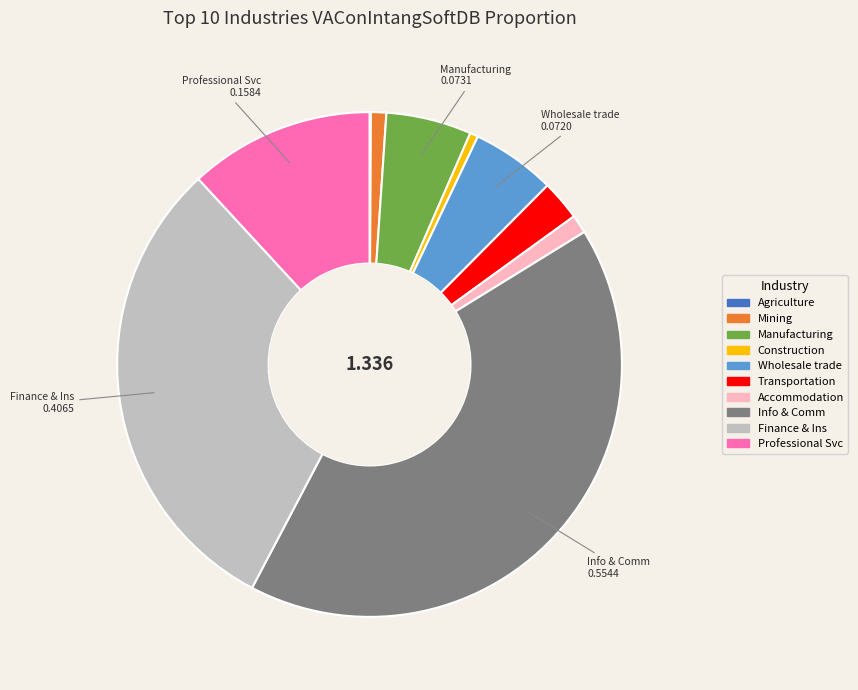

Is there a majority slice in this chart?

No